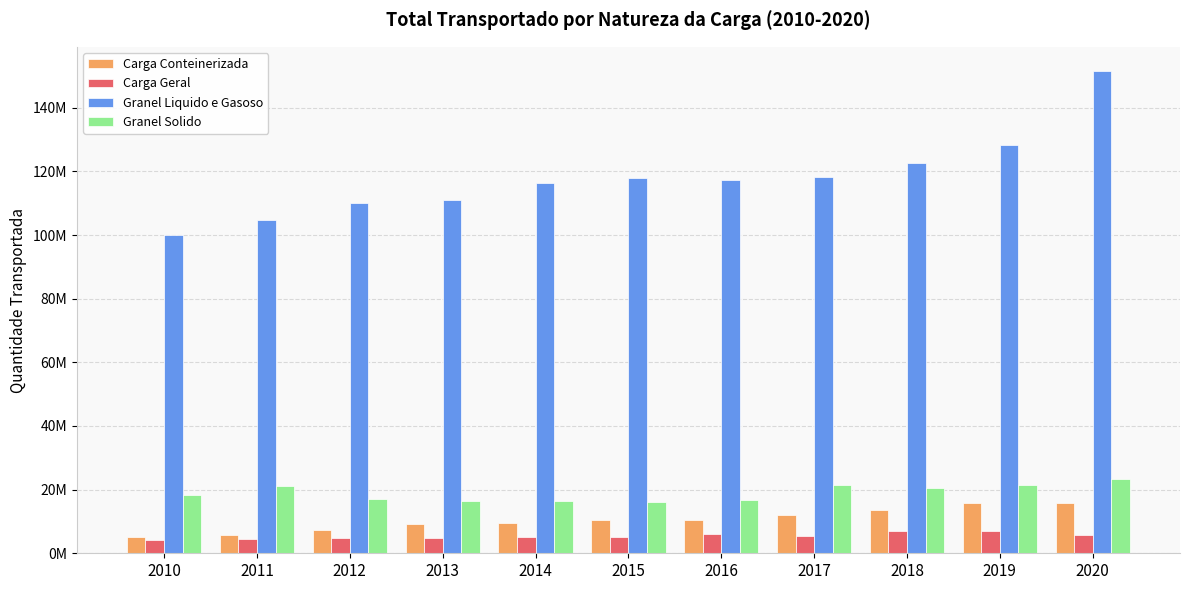

Is the value of Granel Solido at 2013 greater than the value of Carga Conteinerizada at 2015?

Yes